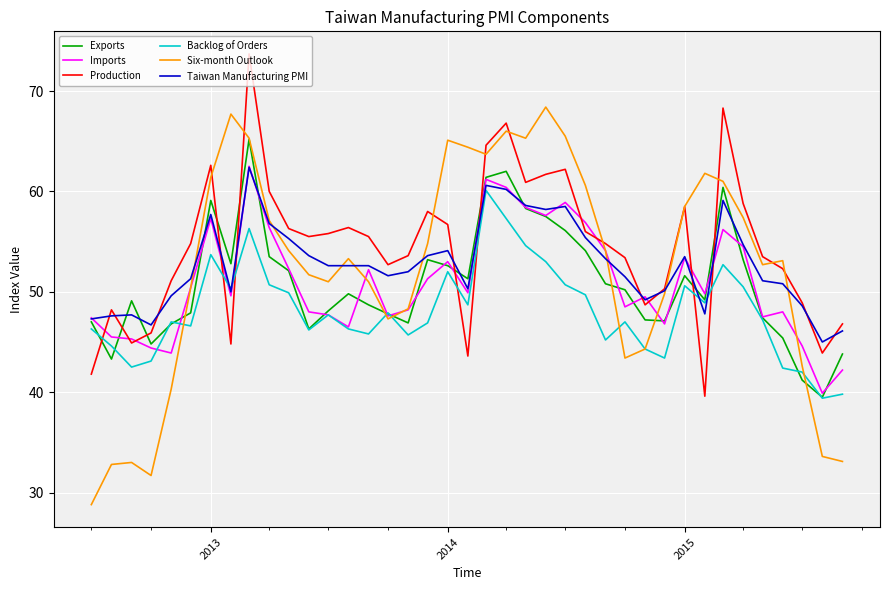

How many interior local peaks does the Production series have?

9